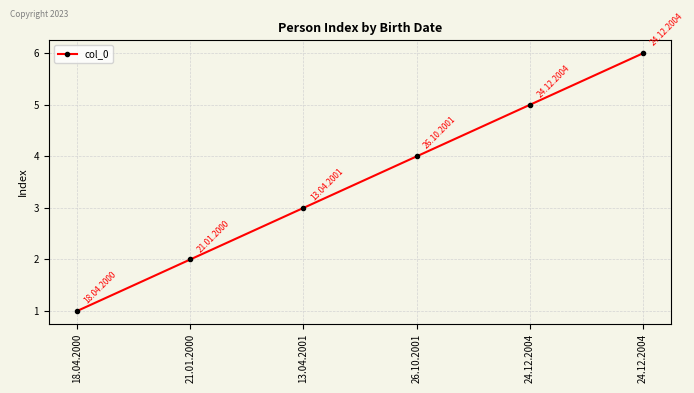

How many data points are less than 4?

3